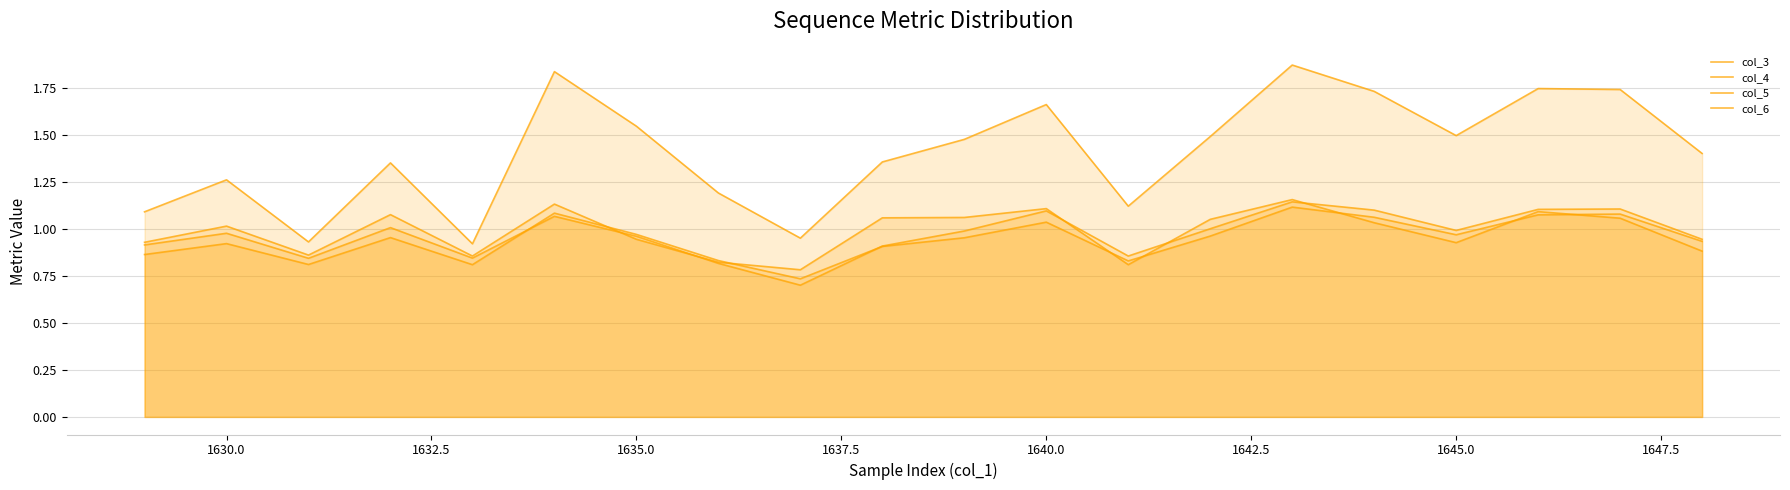

Does the chart display data point markers on the line(s)?

No